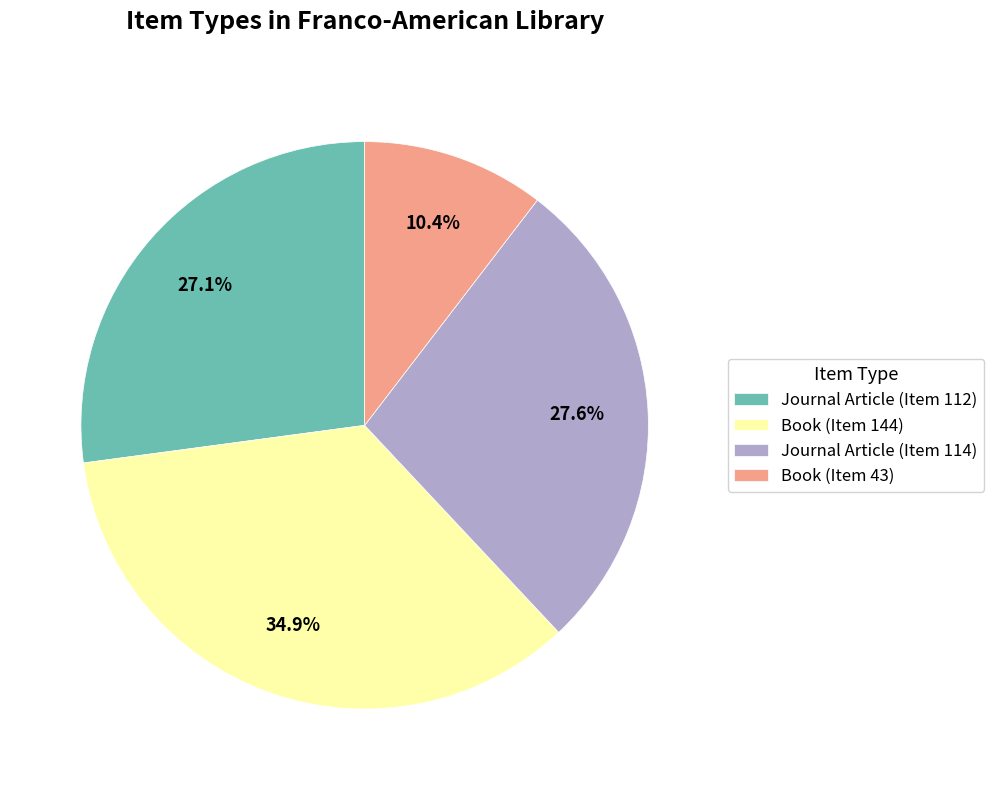

How many slices are in this pie chart?

4